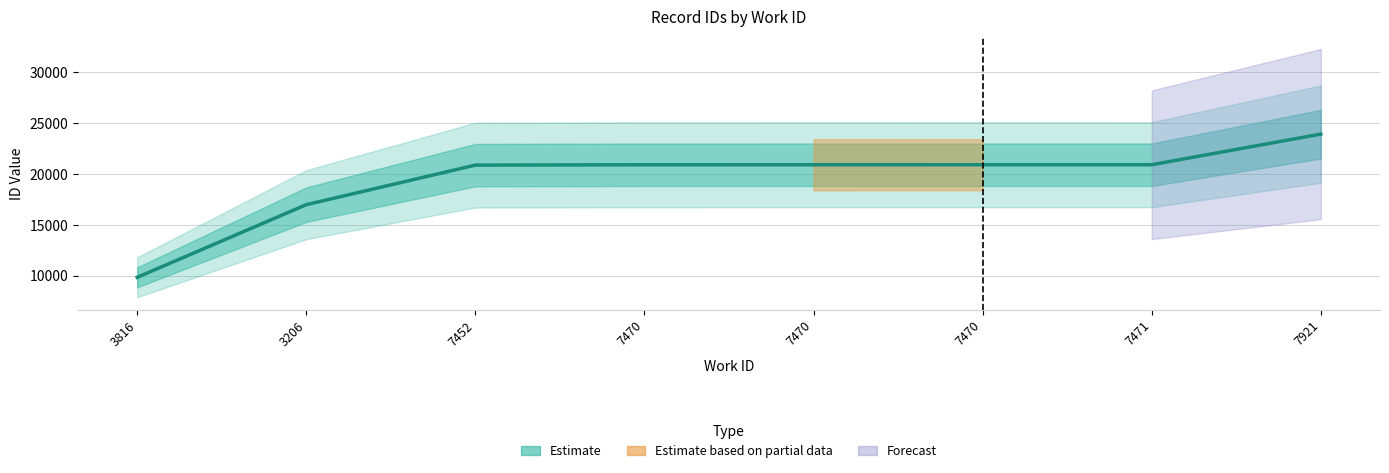

What is the label of the 6th point from the right?

7452